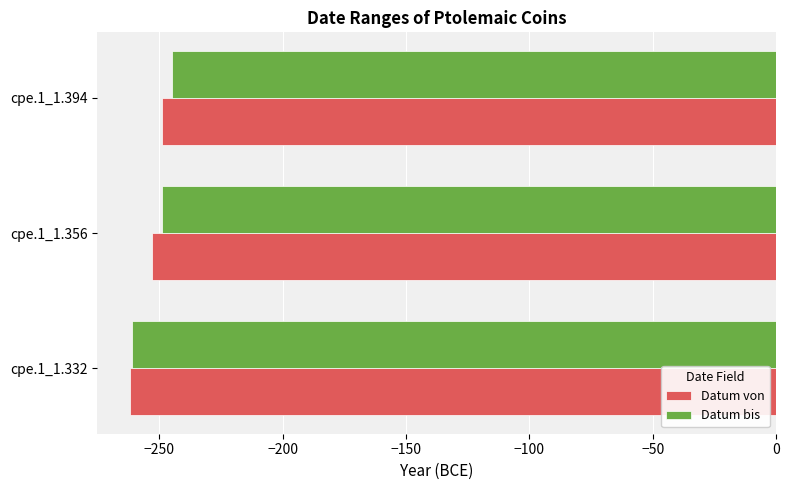

The value of Datum bis at cpe.1_1.356 is -103. True or false?

False